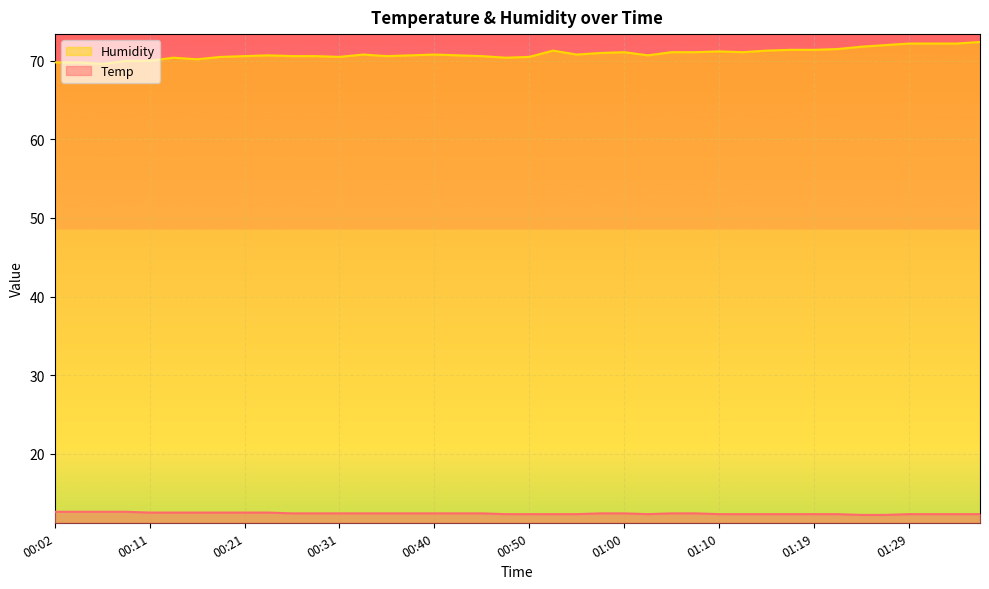

True or false: Temp and Humidity intersect in this chart.

False